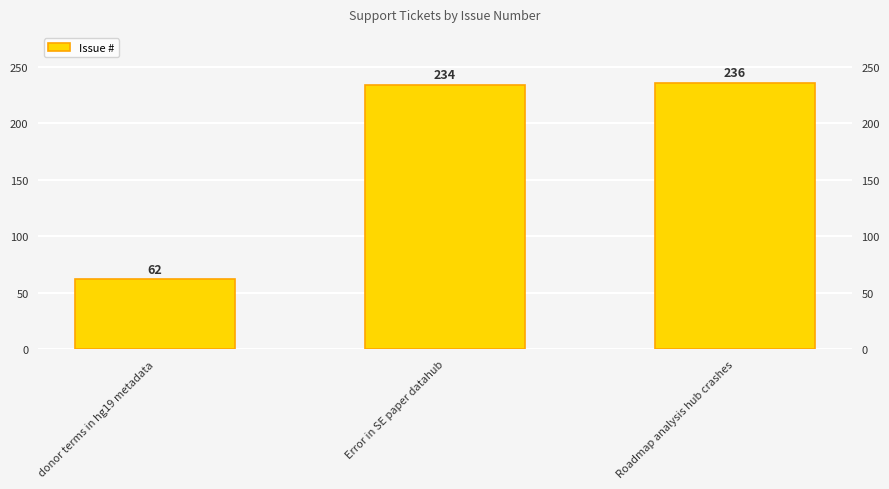

List the labels in order of value, smallest first.

donor terms in hg19 metadata, Error in SE paper datahub, Roadmap analysis hub crashes